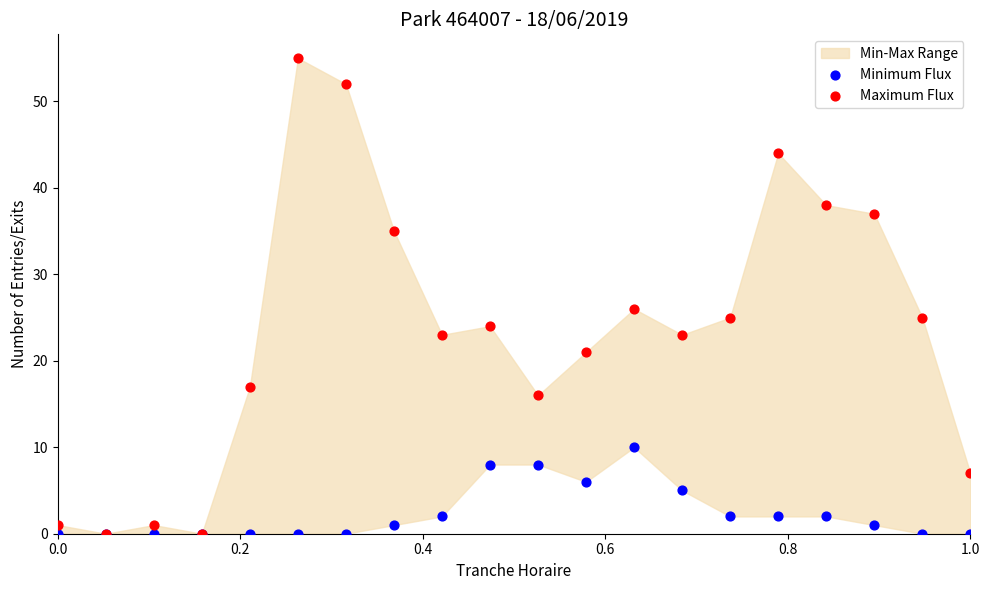

In the Maximum Flux series, what Y value is closest to 27?

26